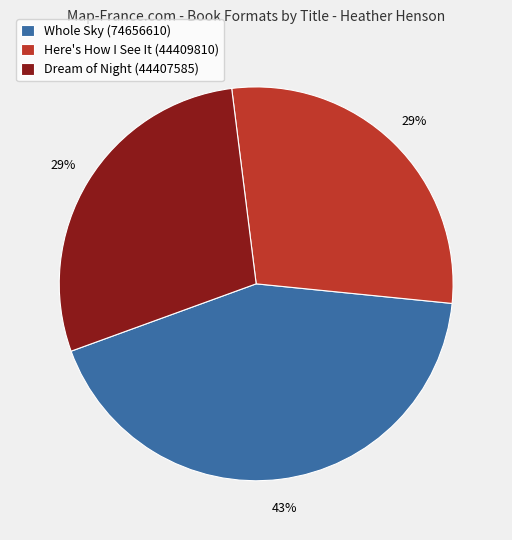

Is it true that Dream of Night (44407585) is 35% of the pie?

False